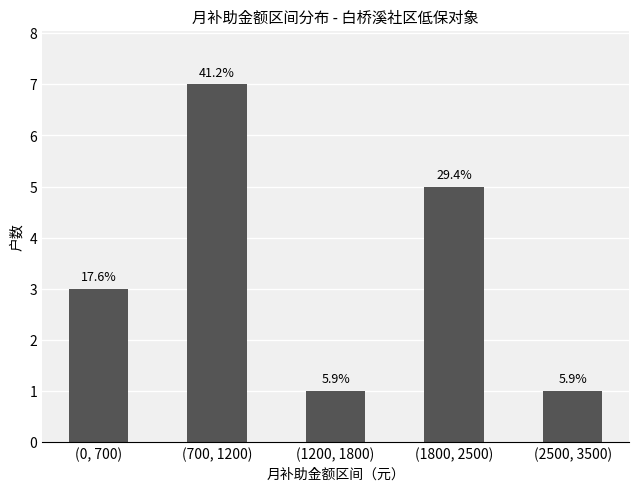

What is the label of the 2nd bar from the right?

(1800, 2500)